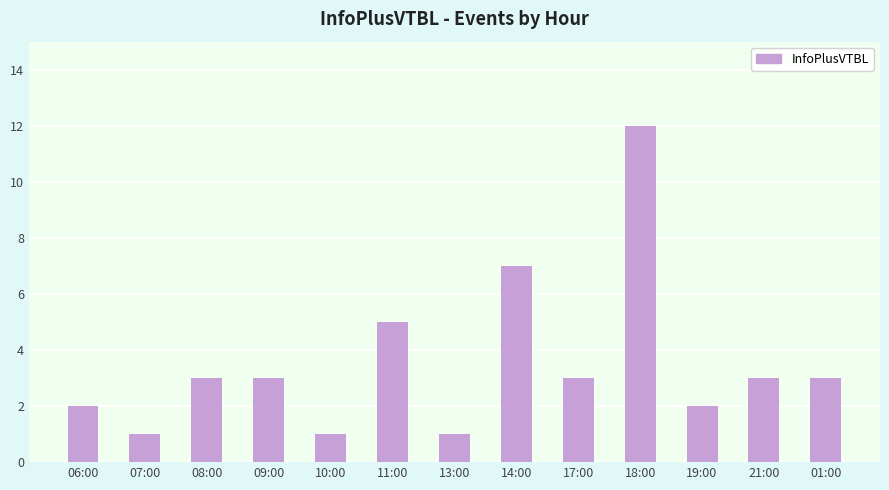

What is the sum of all values?

46